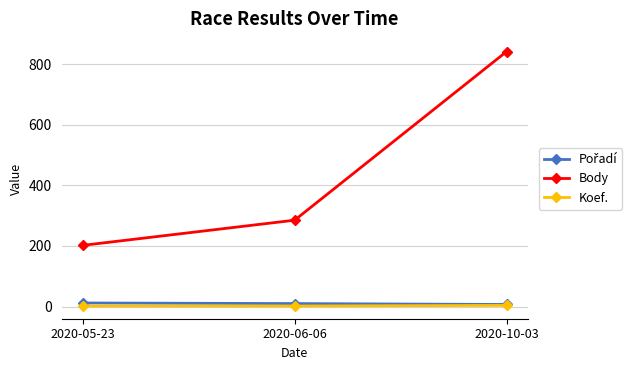

Which series has the largest total across all categories?

Body